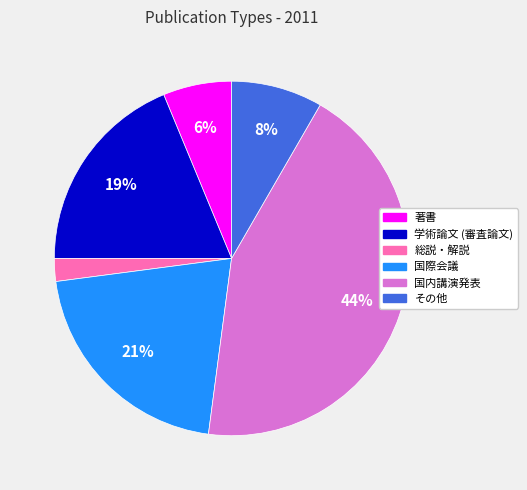

To the nearest percent, what percentage of the pie is 学術論文 (審査論文)?

19%